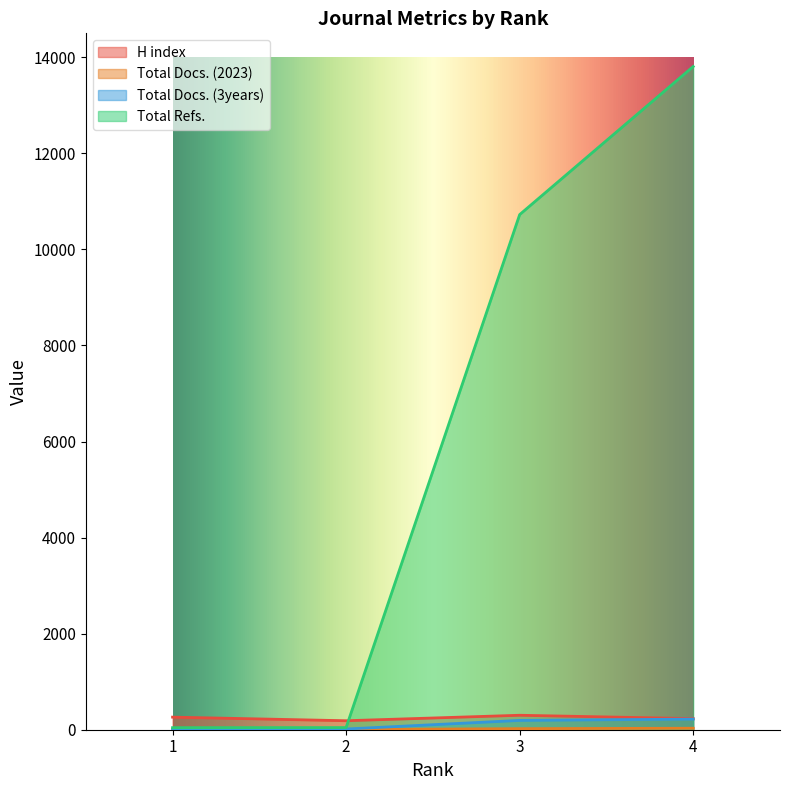

List the series in order of their peak value, lowest first.

Total Docs. (2023), Total Docs. (3years), H index, Total Refs.